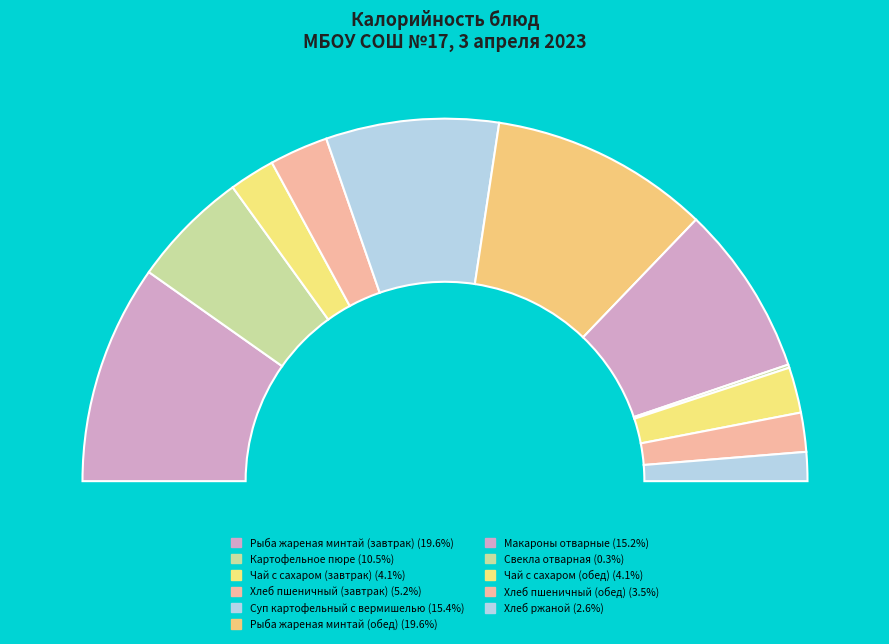

What is the change in value from Рыба жареная минтай (обед) to Свекла отварная?

-260.1